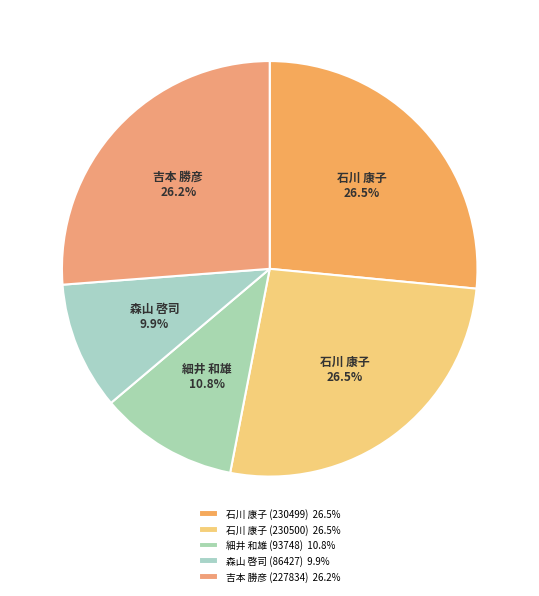

Which slice is the smallest?

森山 啓司 (86427)